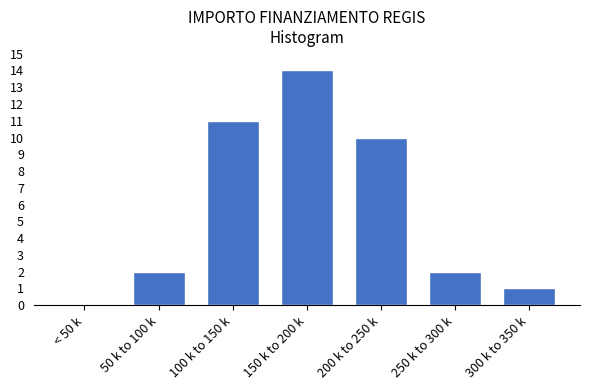

Reading left to right, transcribe all the data shown in this chart.

< 50 k=0	50 k to 100 k=2	100 k to 150 k=11	150 k to 200 k=14	200 k to 250 k=10	250 k to 300 k=2	300 k to 350 k=1